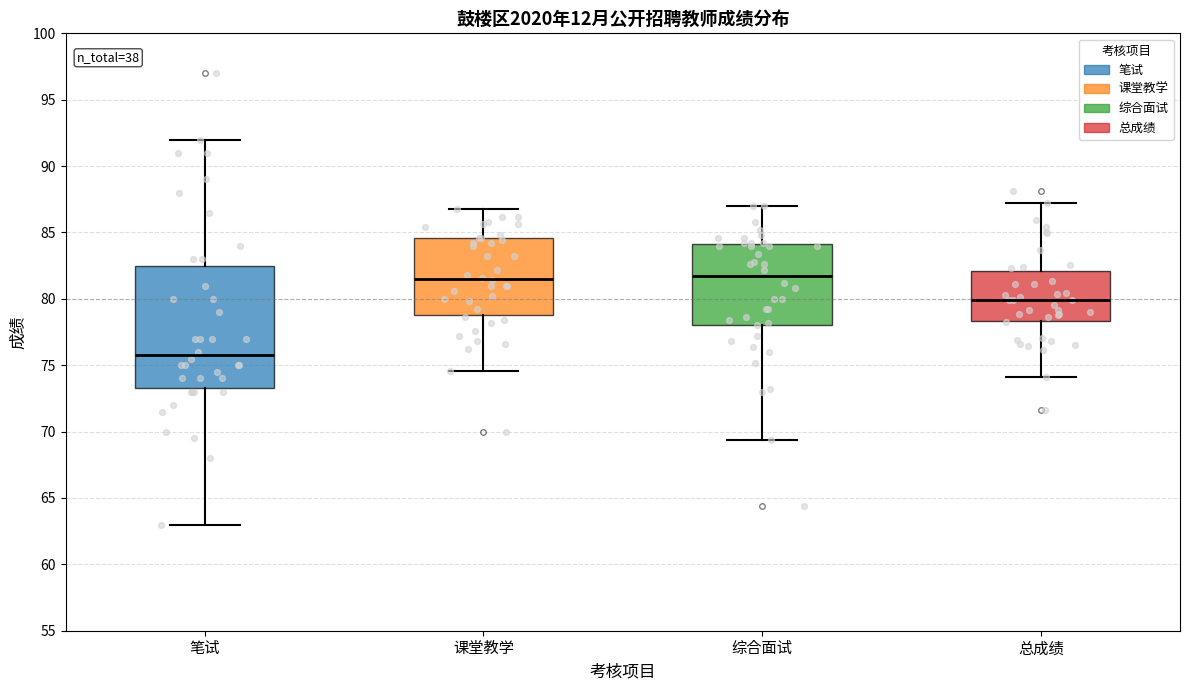

Which box is the tallest, from its lower edge to its upper edge?

笔试